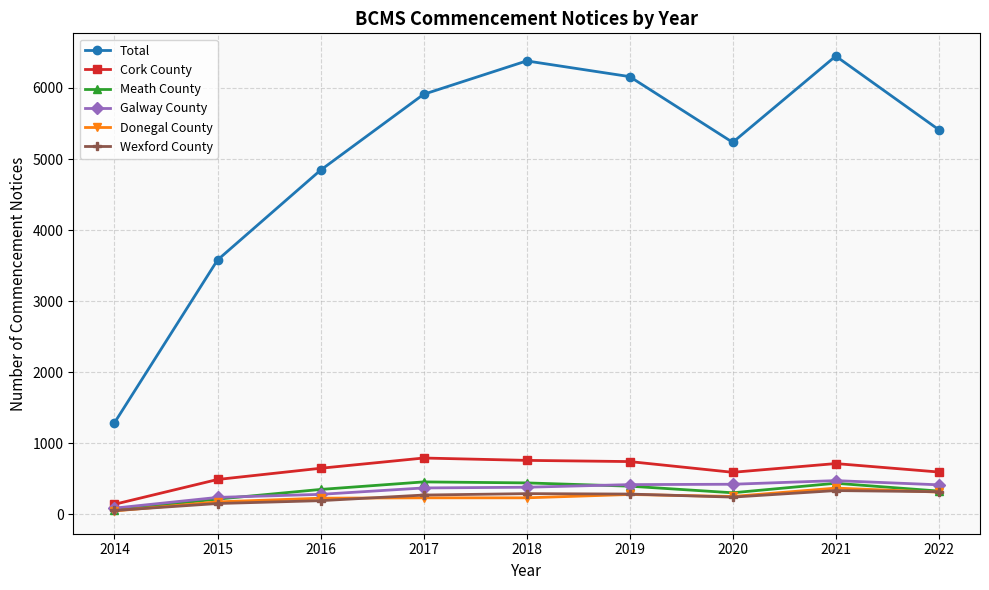

What is the total value across all series at 2020?

7055